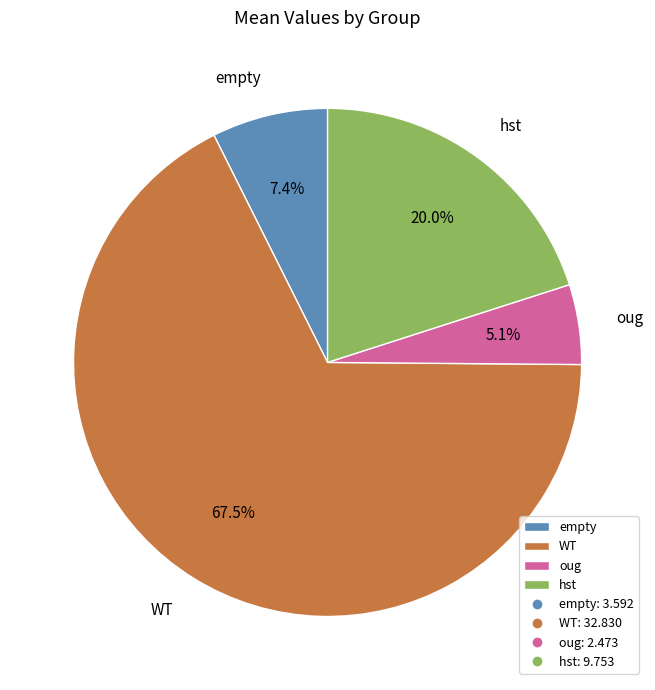

How many segments does this pie chart have?

4